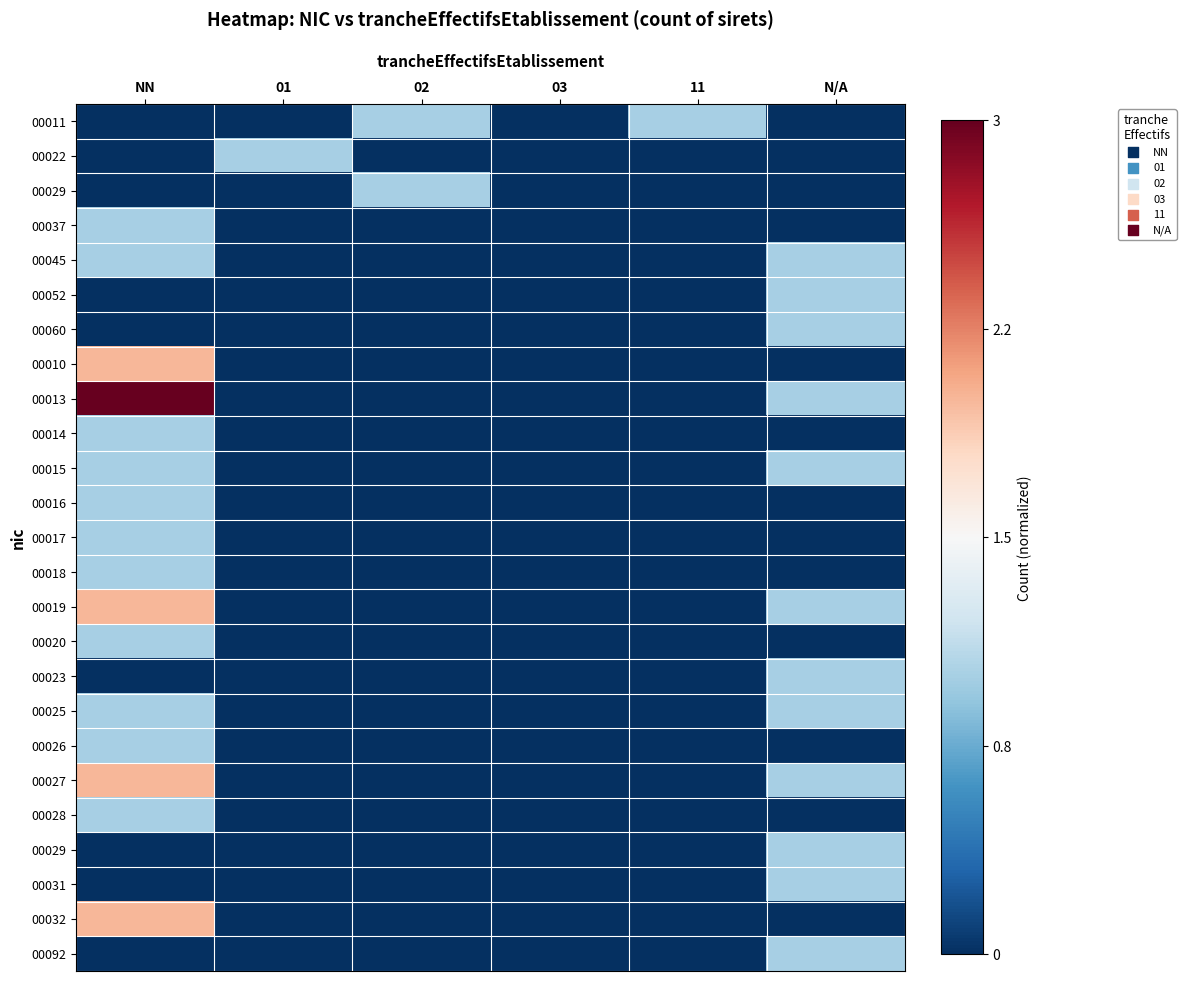

At which category is the sum across all series the highest?

NN